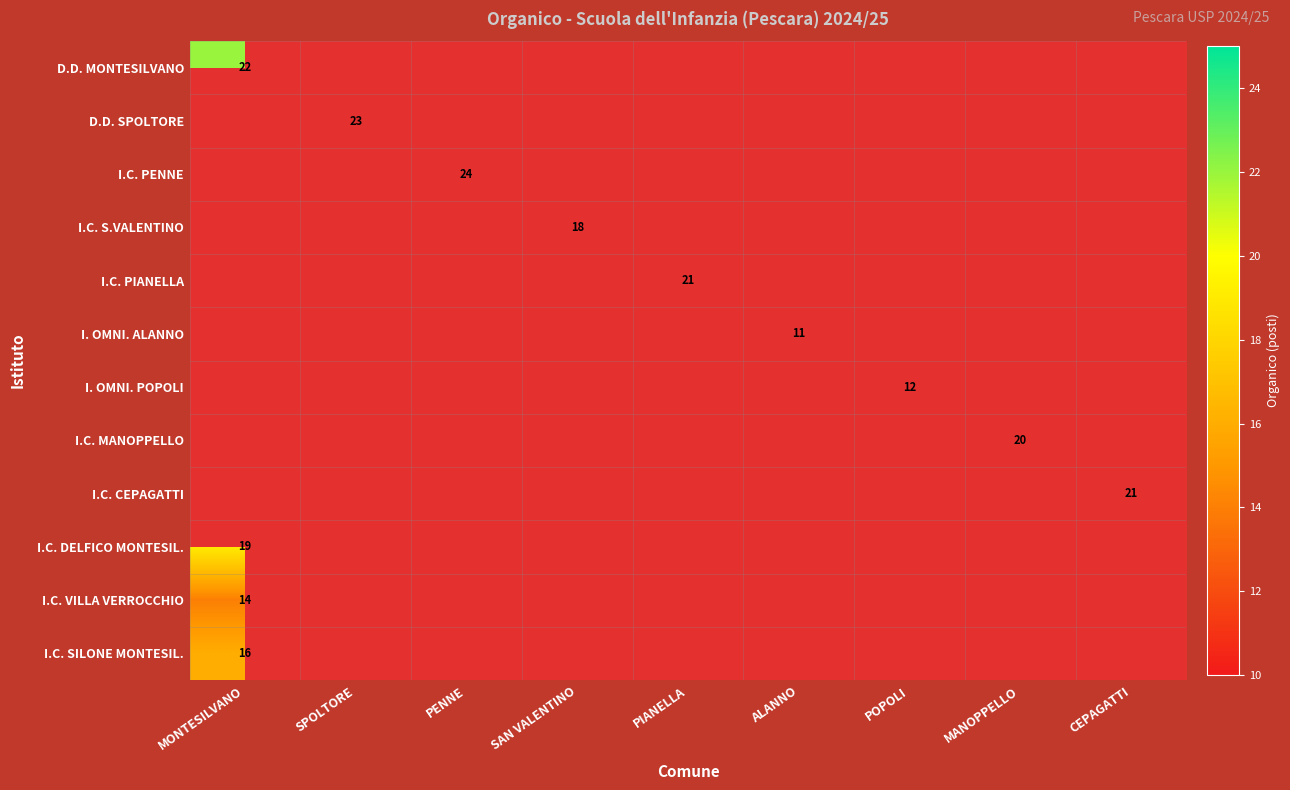

The value of I.C. DELFICO MONTESIL. at MONTESILVANO is 29. True or false?

False